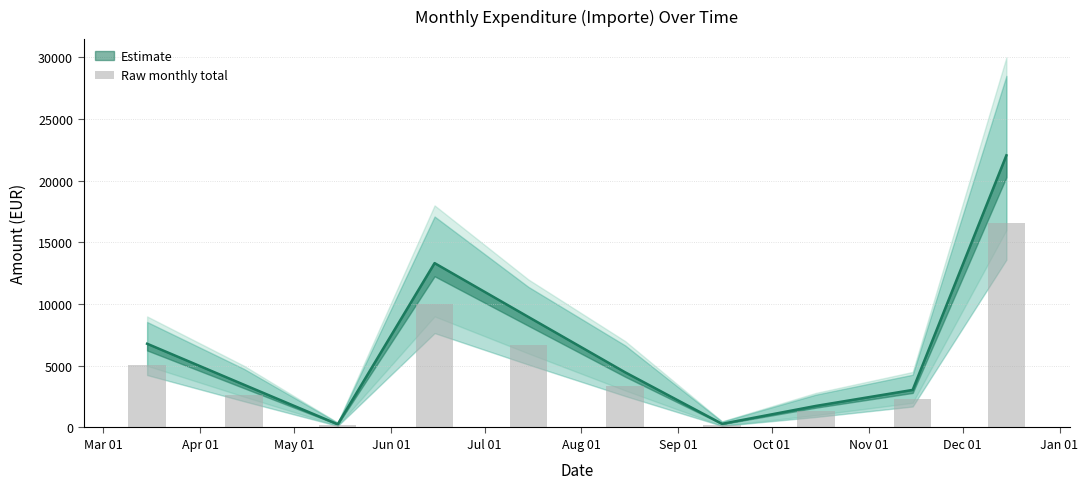

What is the minimum value shown in the chart?

195.0